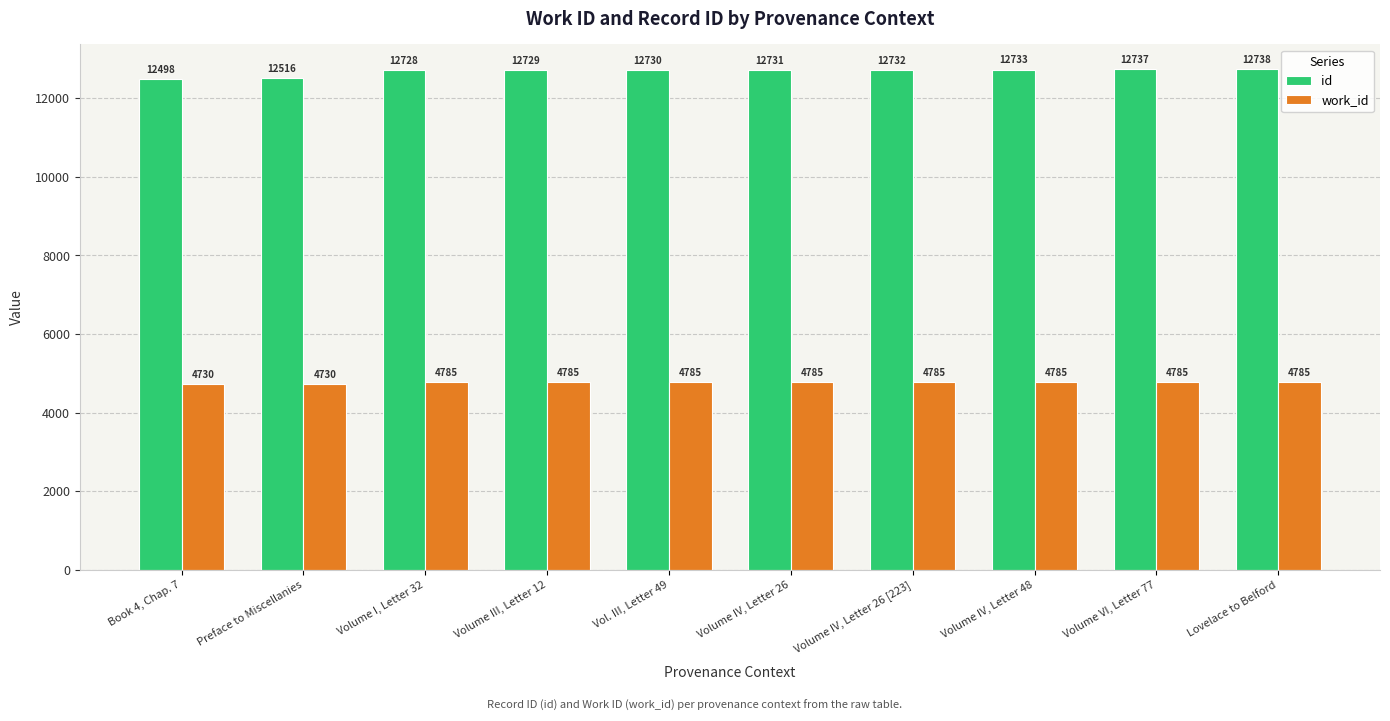

What is the spread (max minus min) of values at Volume VI, Letter 77?

7952